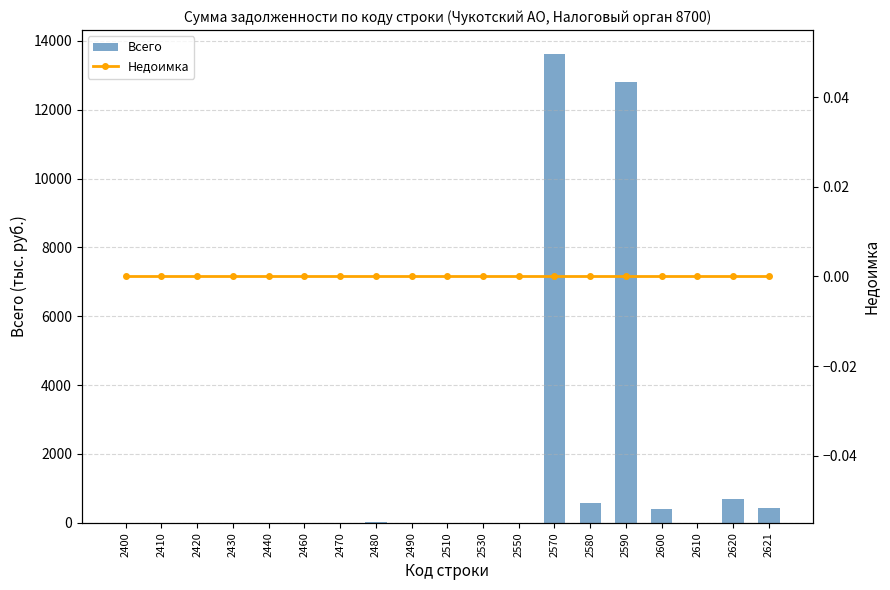

Rank the series by their average value, from lowest to highest.

Недоимка, Всего